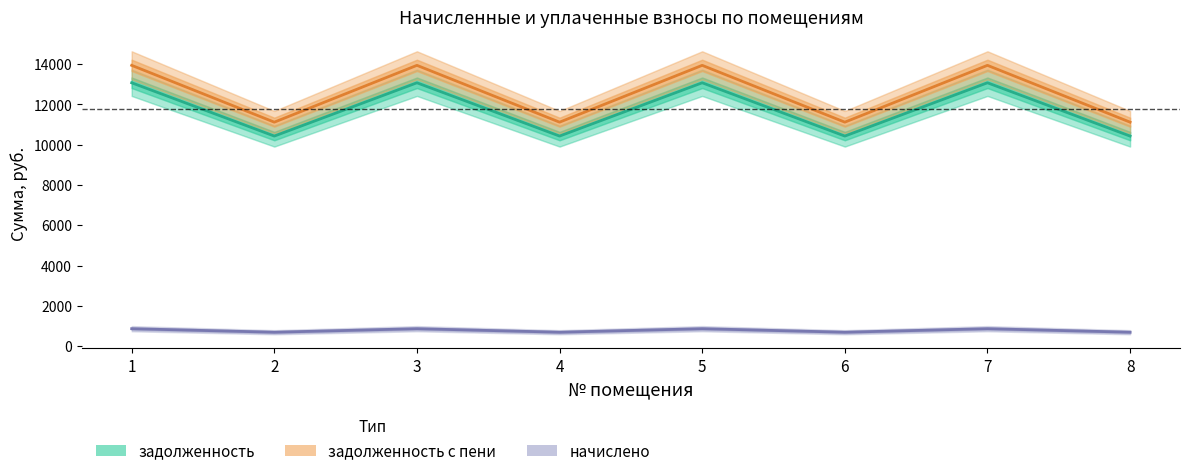

Reading left to right, transcribe all the data shown in this chart.

задолженность: 13071.1	10426.1	13071.1	10426.1	13071.1	10426.1	13071.1	10426.1
задолженность с пени: 13936.9	11116.7	13936.9	11116.7	13936.9	11116.7	13936.9	11116.7
начислено: 865.8	690.6	865.8	690.6	865.8	690.6	865.8	690.6